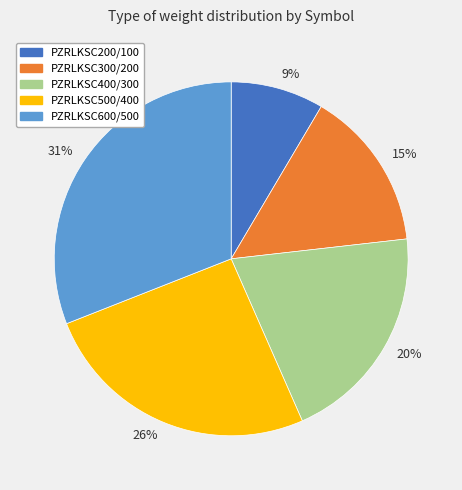

Does PZRLKSC200/100 account for over 50% of the chart?

No